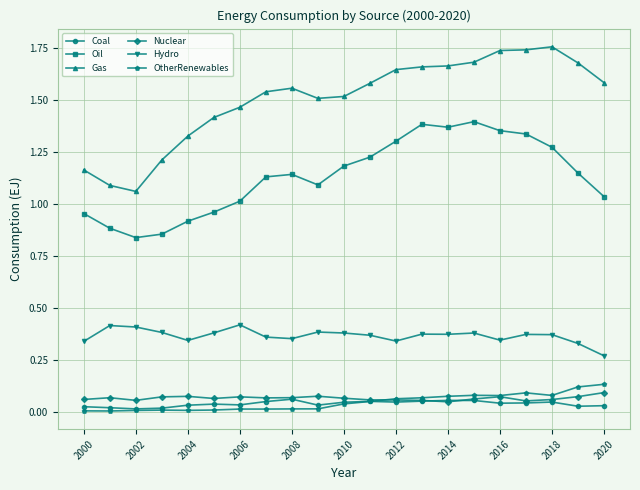

True or false: Hydro and Coal intersect in this chart.

False